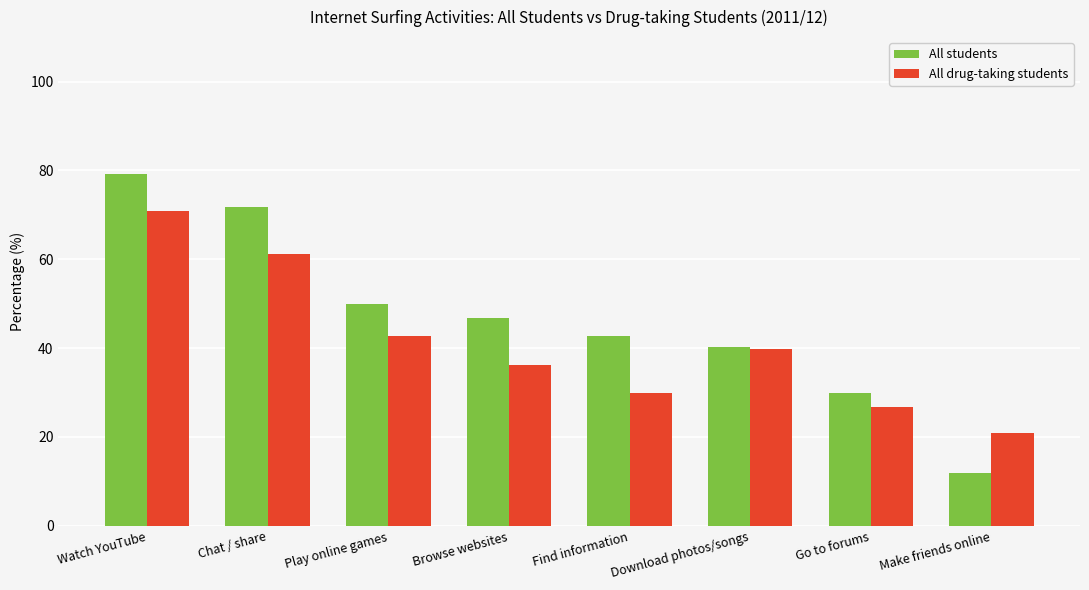

Which series has the widest spread of values?

All students